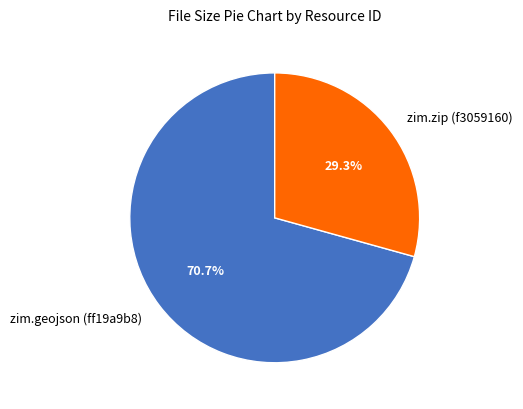

What percentage is the zim.geojson (ff19a9b8) slice, to the nearest percent?

71%